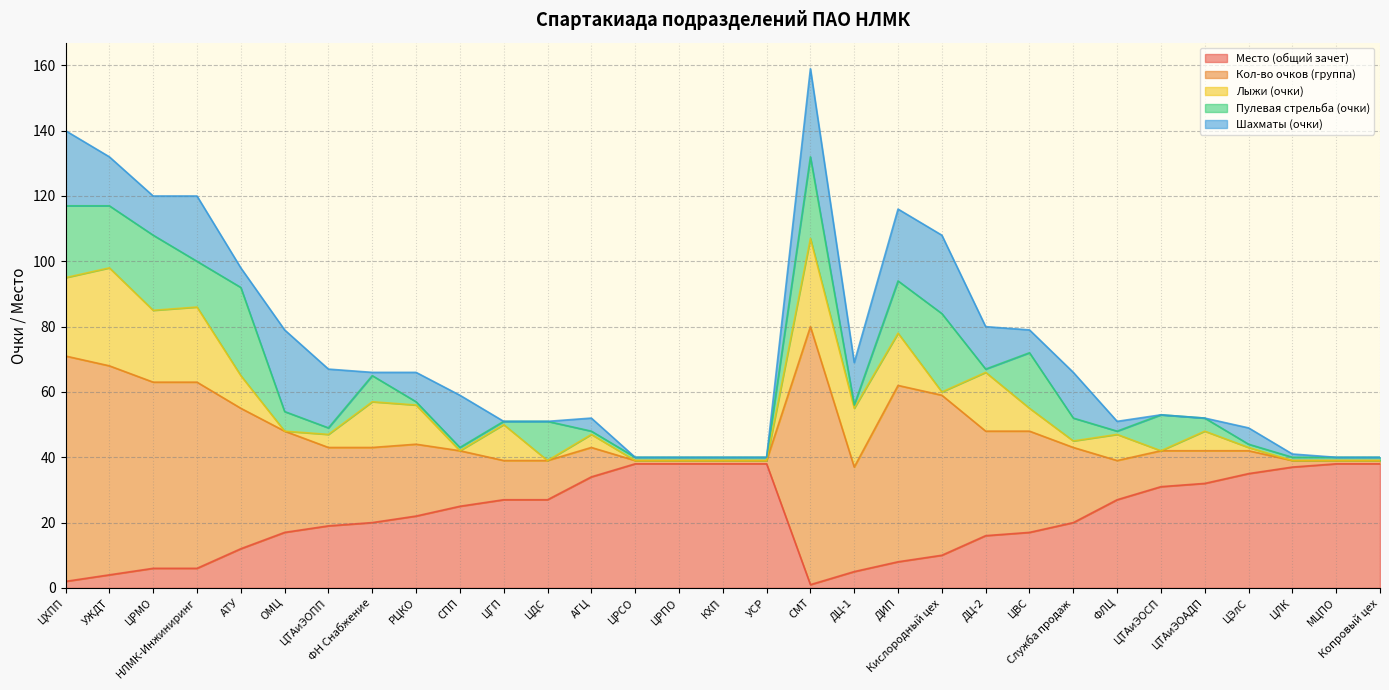

At which category is the sum across all series the highest?

СМТ